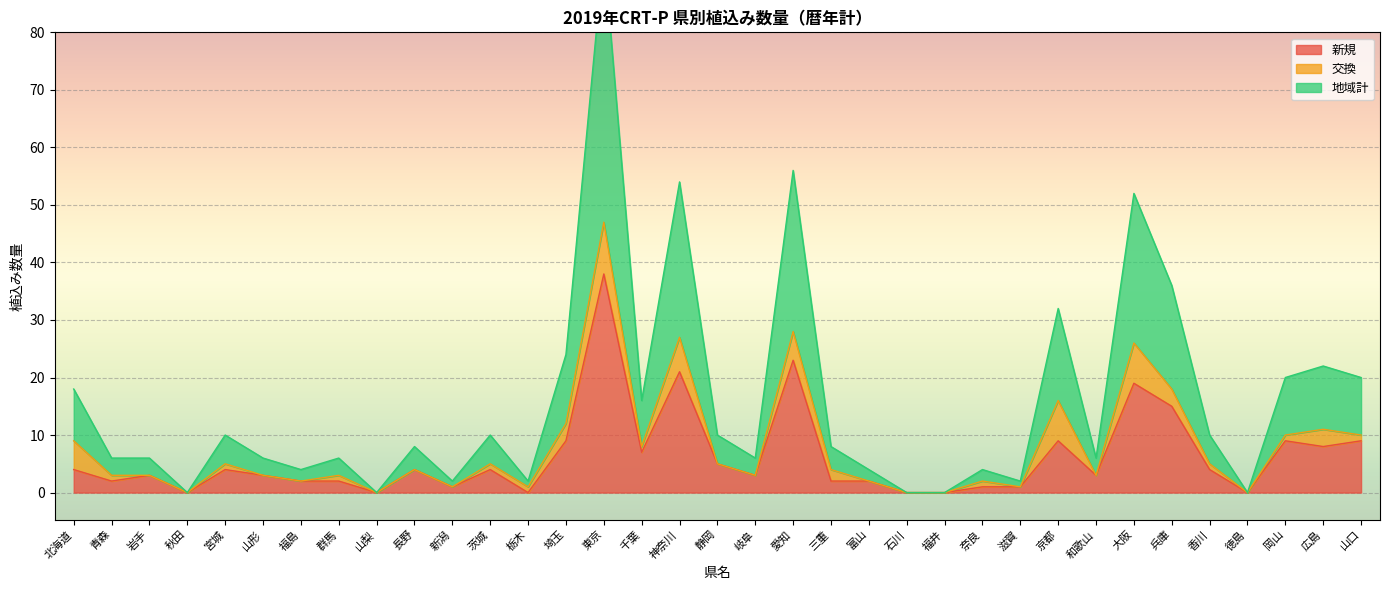

True or false: 新規 has a value of 0 at 福井.

True